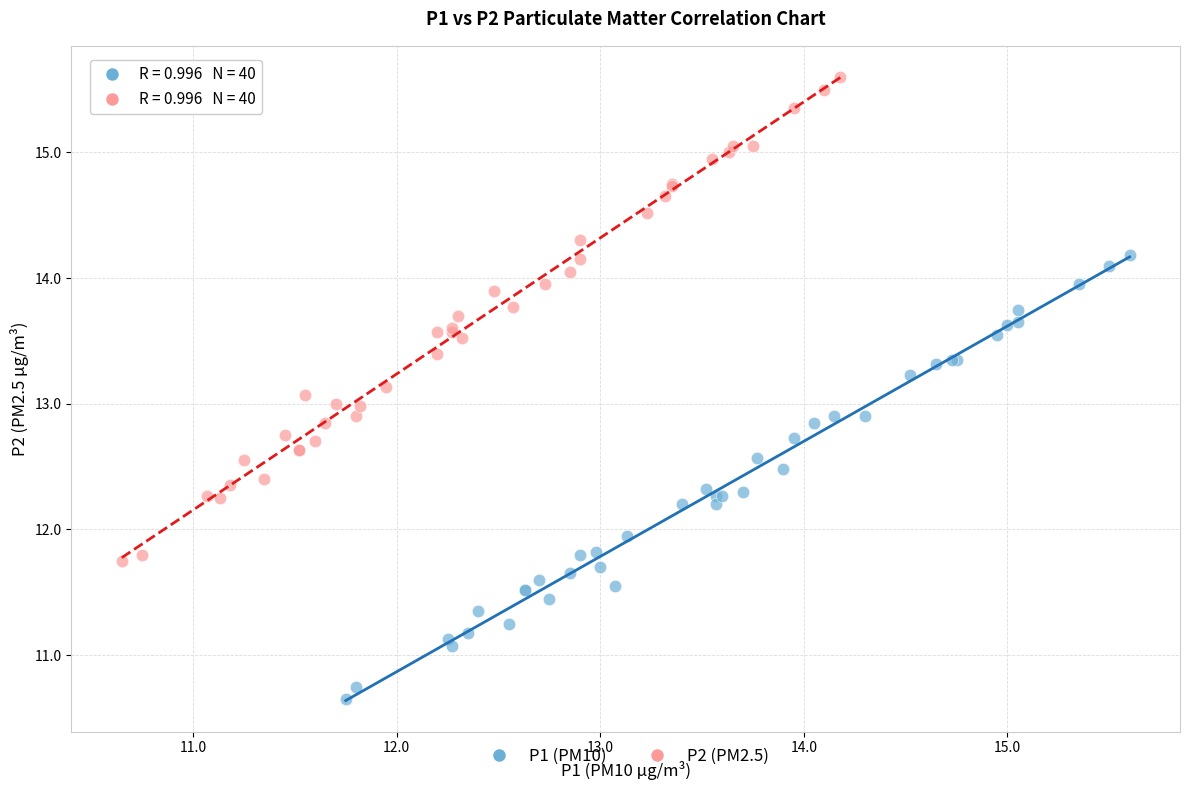

Which series contains the highest Y value?

P2 (PM2.5)